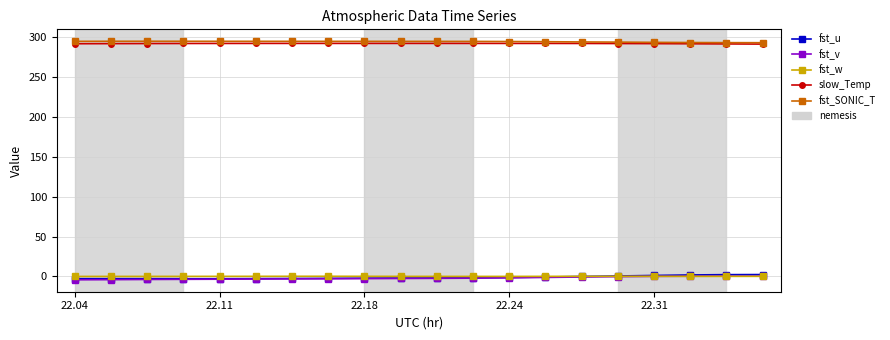

What is the value of the fst_SONIC_T point at the 15th from the left?

294.1